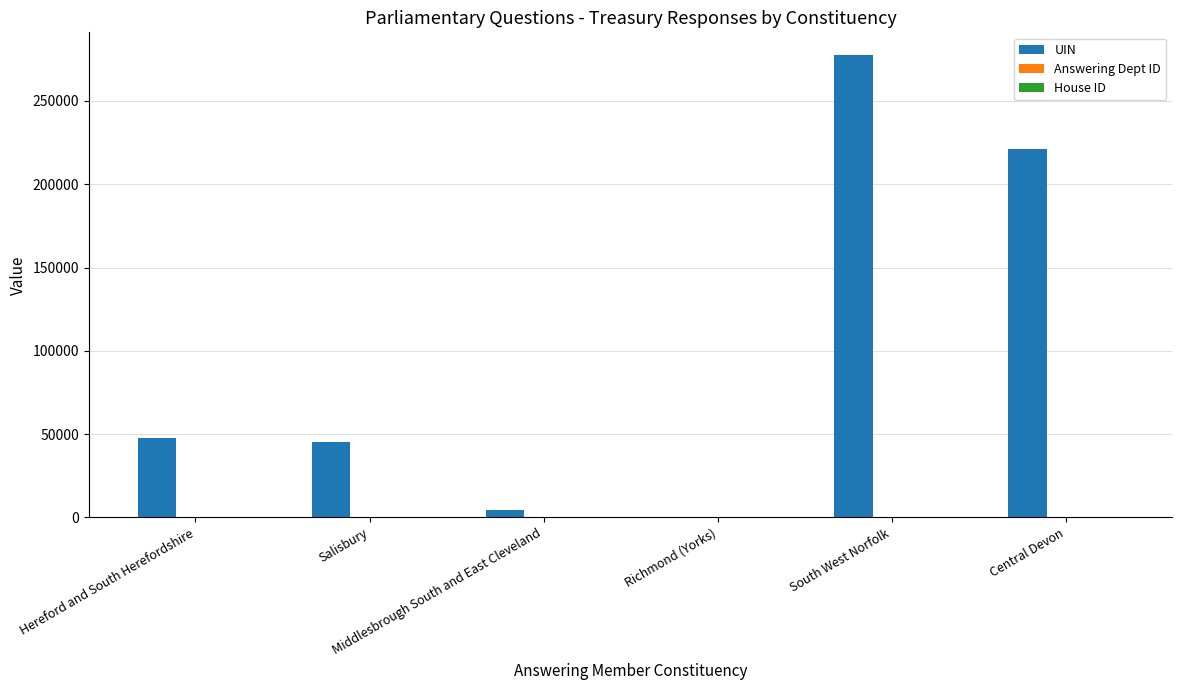

Which label corresponds to the largest value in the chart?

South West Norfolk